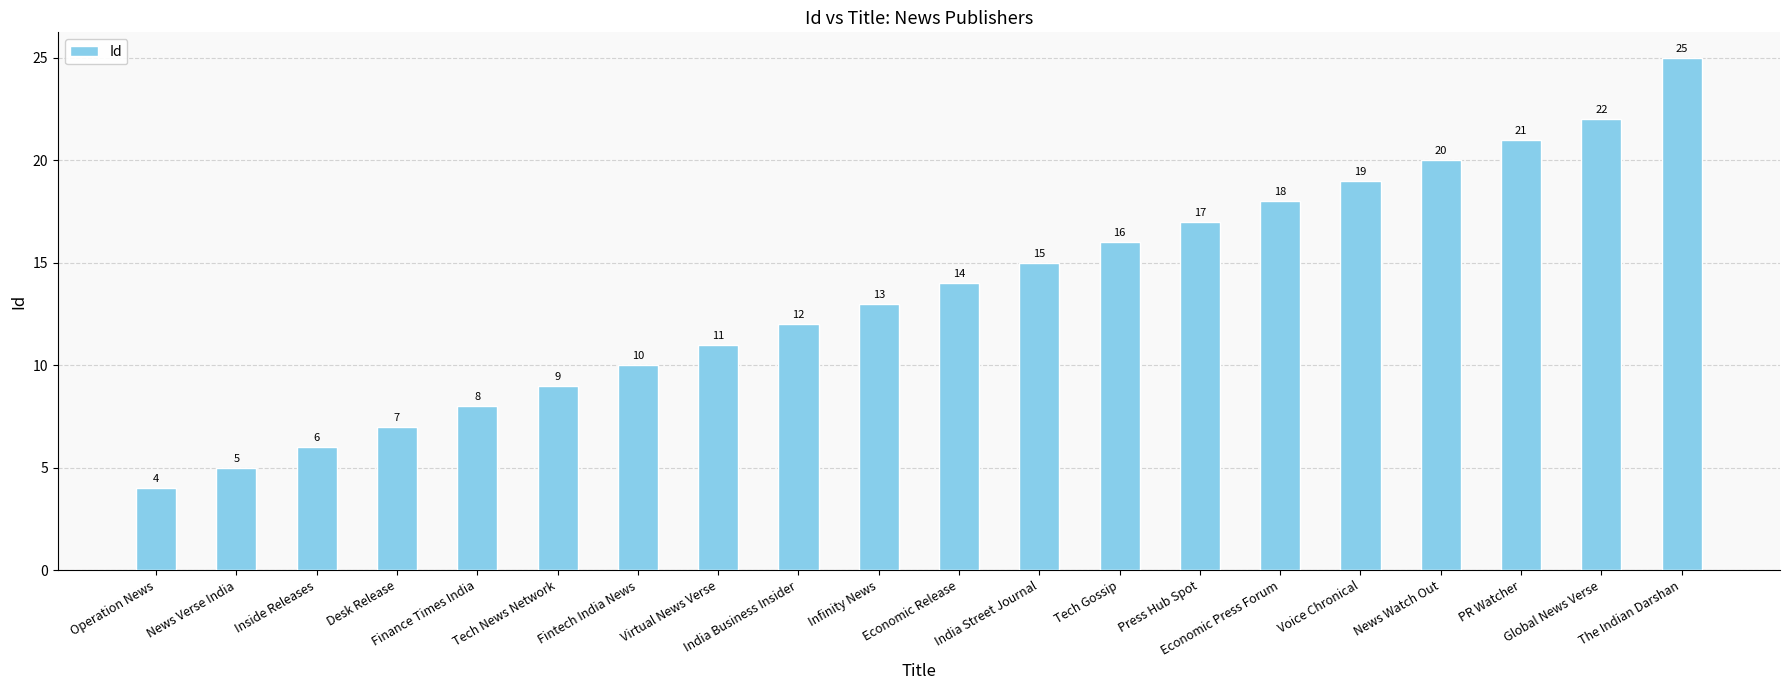

Rank the categories by value from highest to lowest.

The Indian Darshan, Global News Verse, PR Watcher, News Watch Out, Voice Chronical, Economic Press Forum, Press Hub Spot, Tech Gossip, India Street Journal, Economic Release, Infinity News, India Business Insider, Virtual News Verse, Fintech India News, Tech News Network, Finance Times India, Desk Release, Inside Releases, News Verse India, Operation News